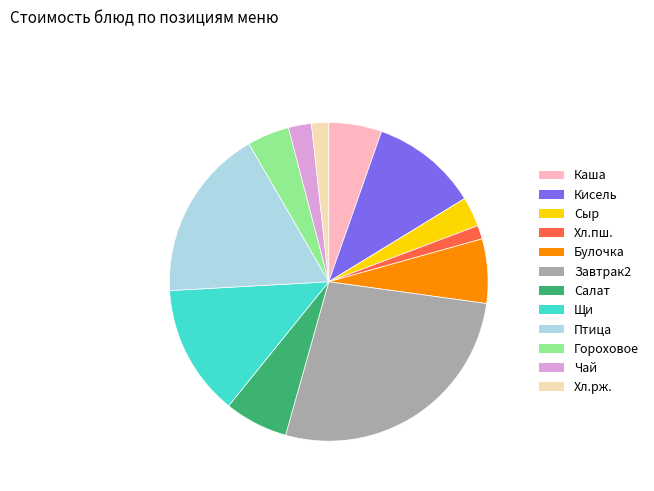

Is there any slice that represents more than half of the pie?

No